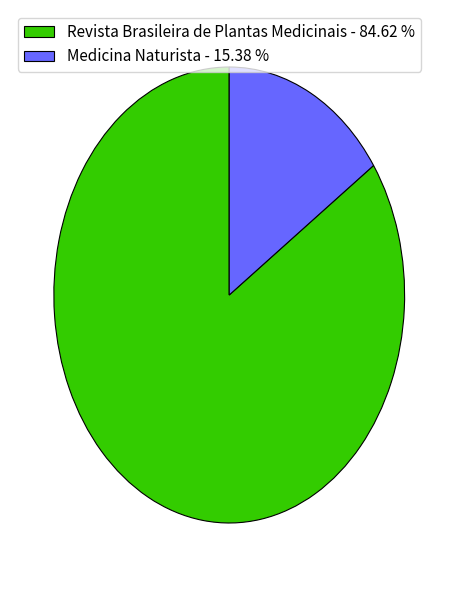

How many segments does this pie chart have?

2